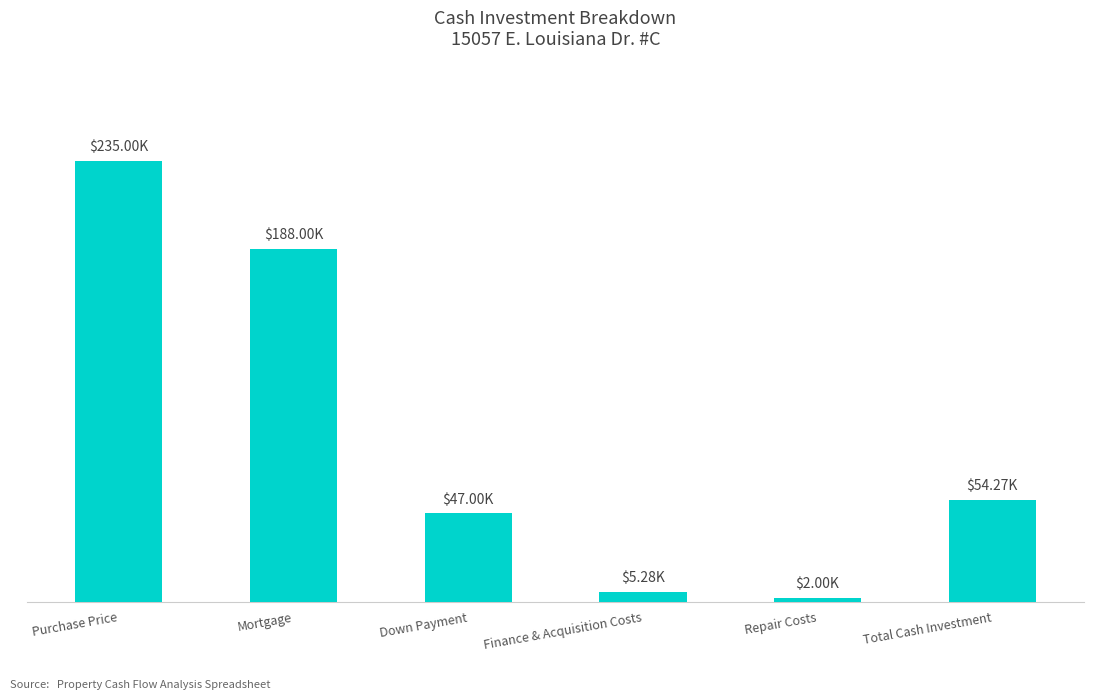

What value does the data have at Finance & Acquisition Costs, to the nearest 10?

5280